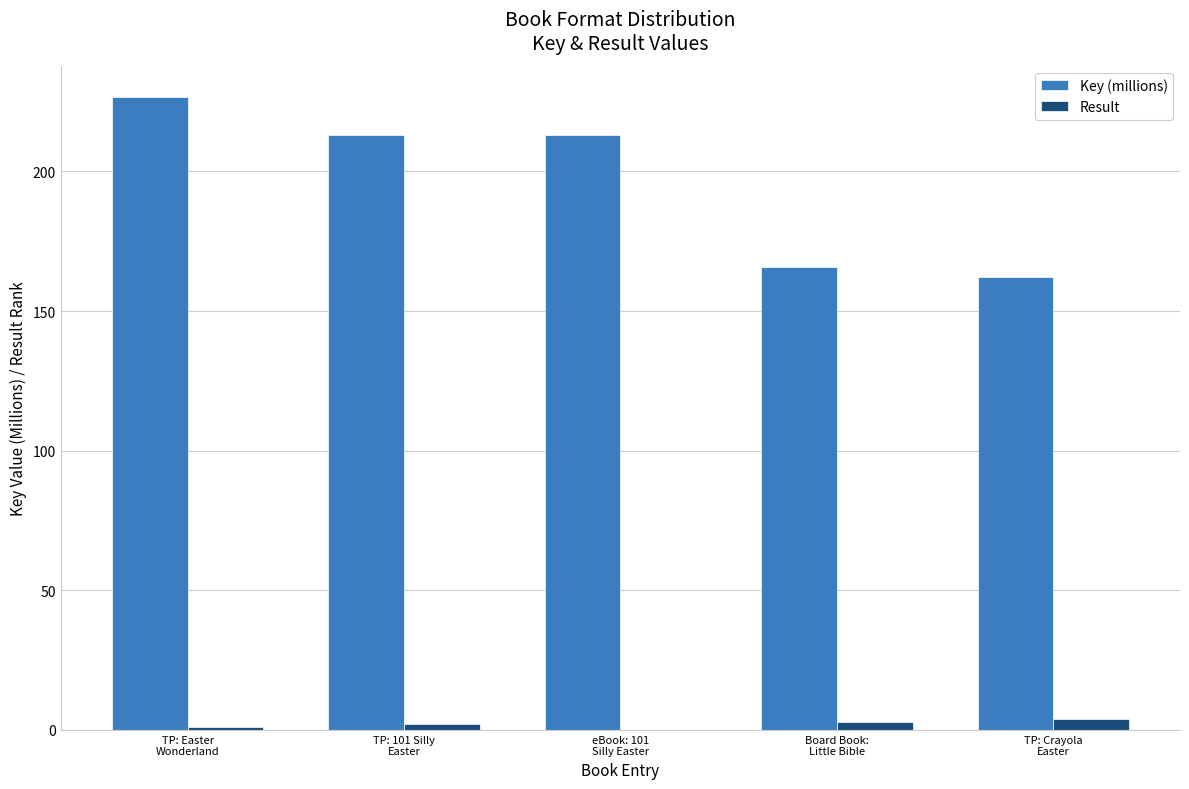

Reading left to right, list all the values displayed in this chart.

Key (millions): 226.5	213.2	213.2	165.7	162.3
Result: 1.0	2.0	0.0	3.0	4.0